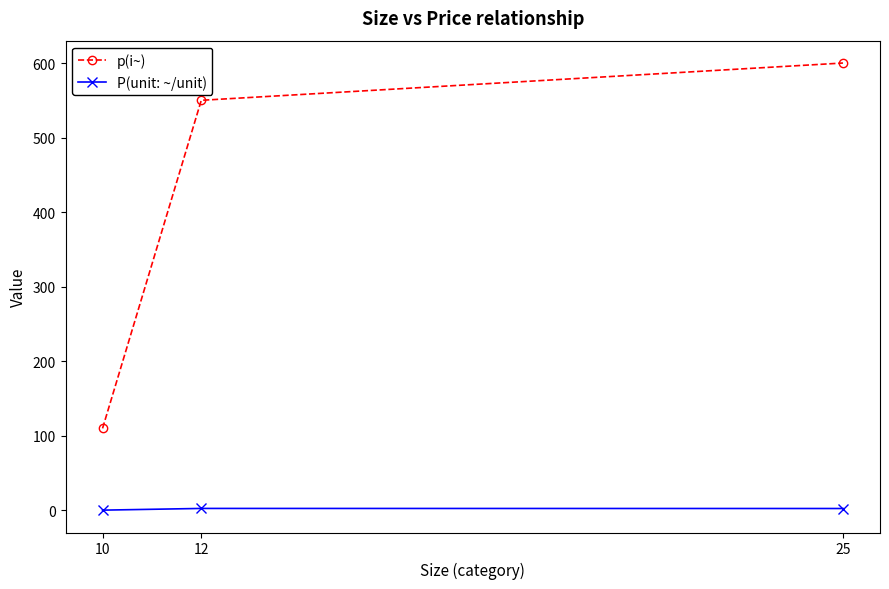

What is the value of the P(unit: ~/unit) point at the 1st from the left?

0.3